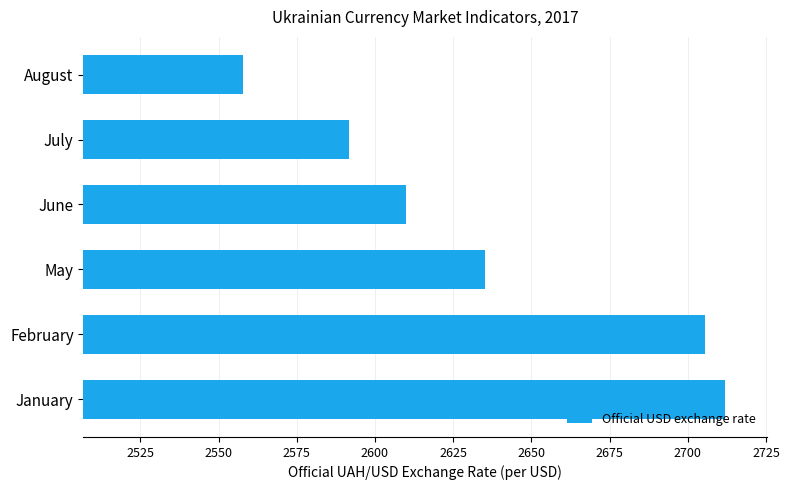

What is the change in value from June to July?

-18.3